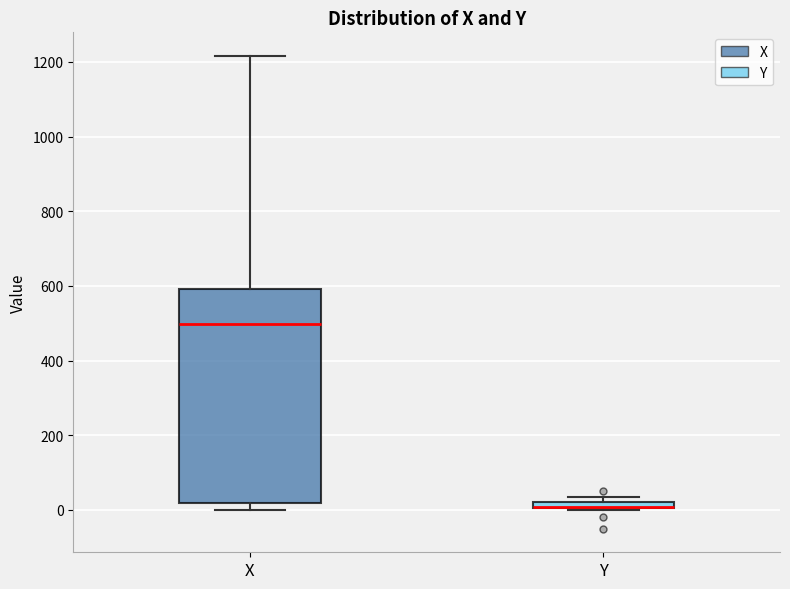

Where is the upper edge of the box for X on the y-axis? The values are not printed on the chart, so give them approximately, as read against the axis.

600